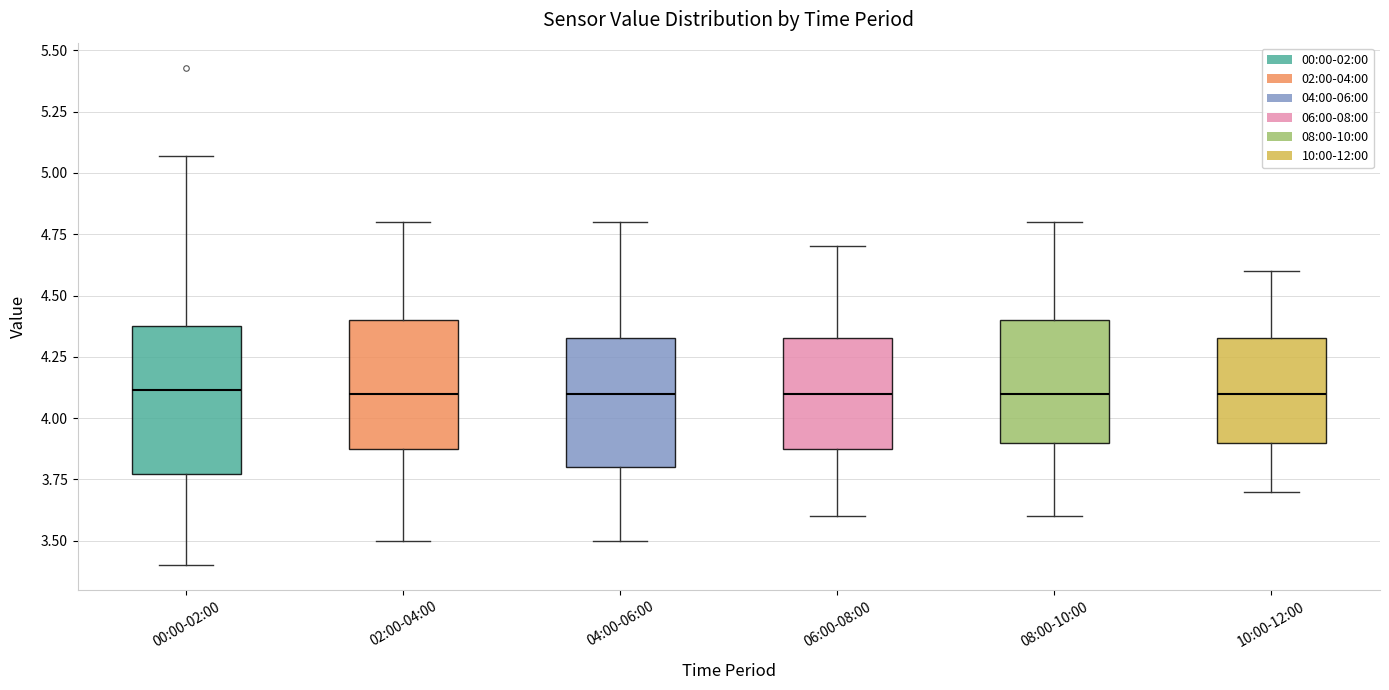

Where does the lower whisker of the box for 08:00-10:00 end on the y-axis? The values are not printed on the chart, so give them approximately, as read against the axis.

3.60